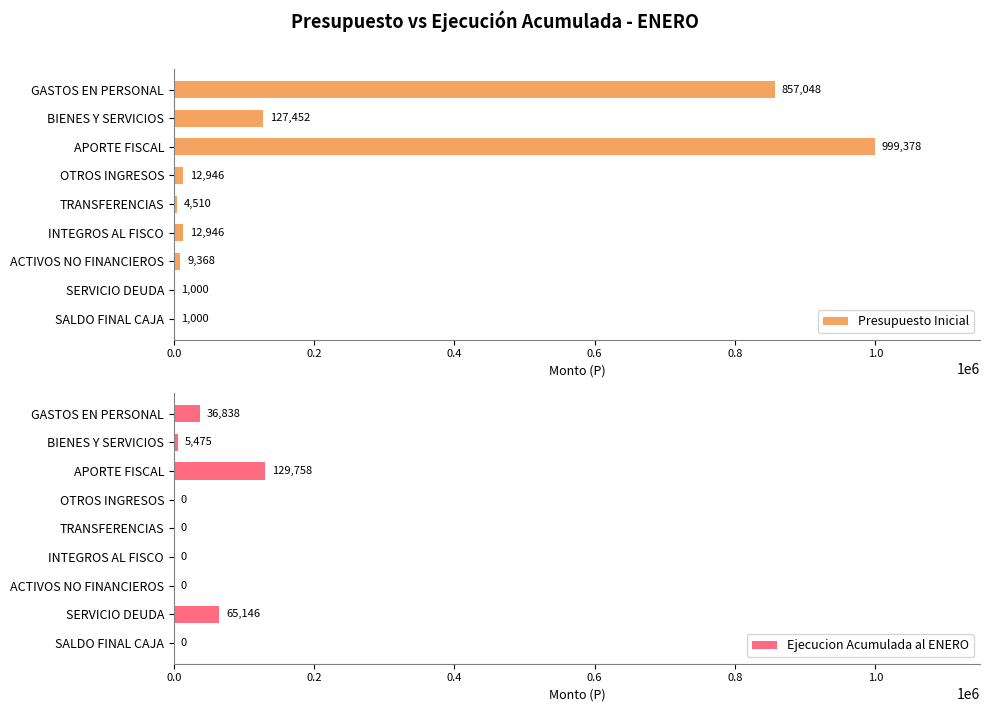

The value of Ejecucion Acumulada al ENERO at OTROS INGRESOS is -84032. True or false?

False